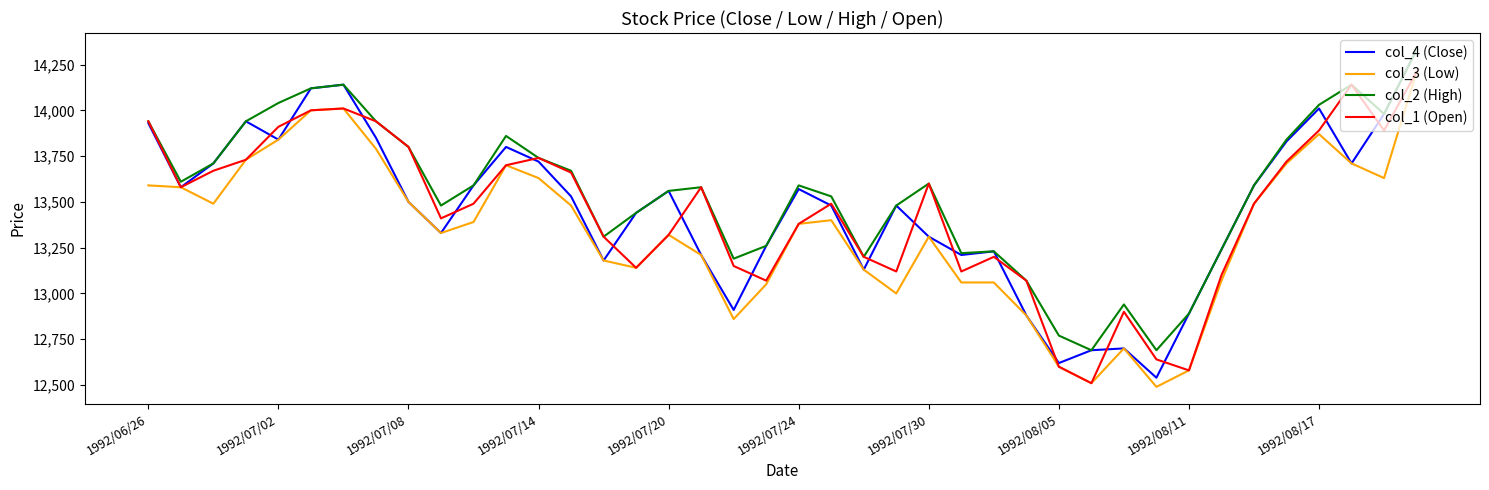

Which series has the widest spread of values?

col_4 (Close)